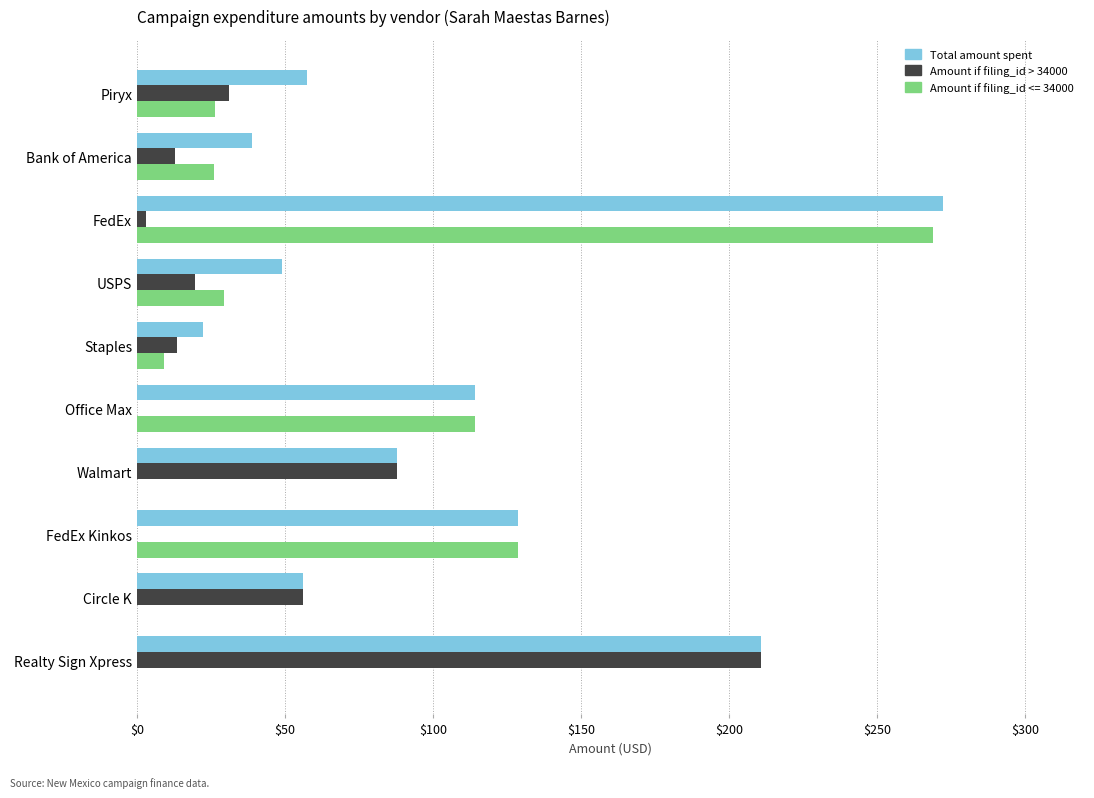

Which series changed the most between Staples and Realty Sign Xpress?

Amount if filing_id > 34000